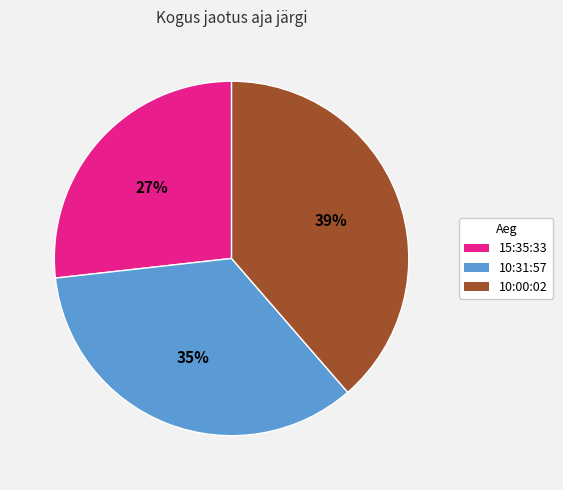

Does any single category account for the majority?

No